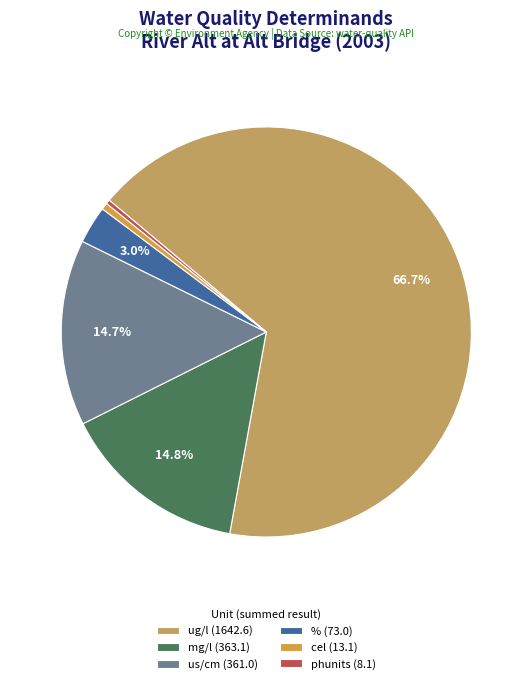

Which category has the biggest portion of the pie?

ug/l (1642.6)